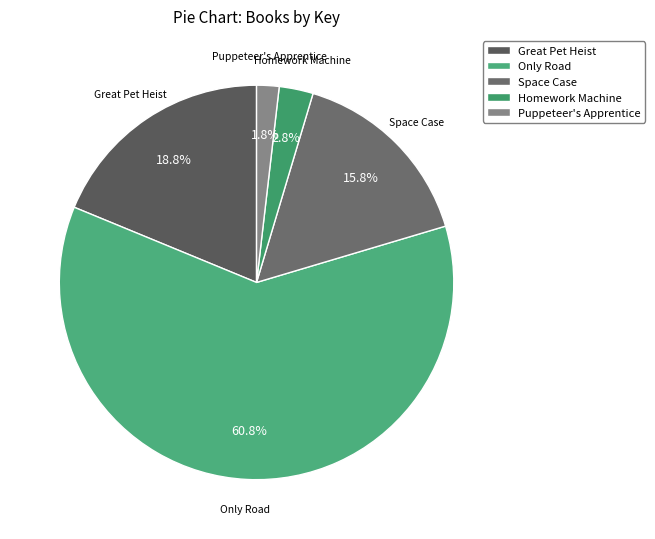

To the nearest percent, what is the combined percentage of Puppeteer's Apprentice and Great Pet Heist?

21%